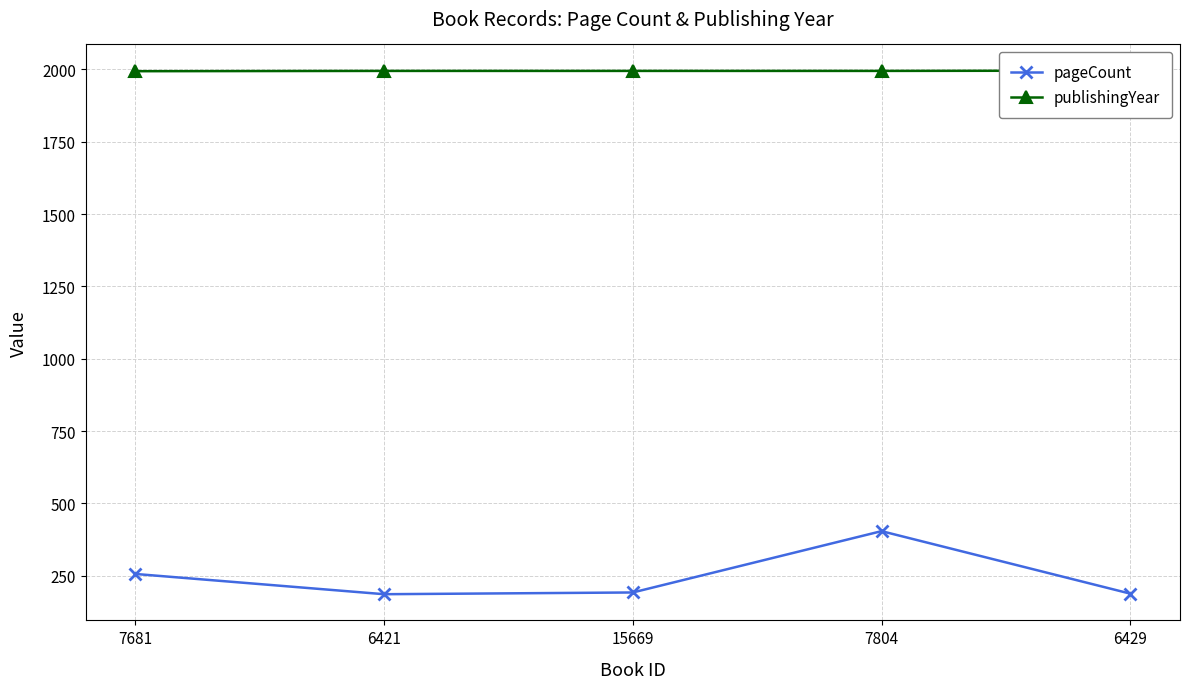

True or false: publishingYear and pageCount intersect in this chart.

False